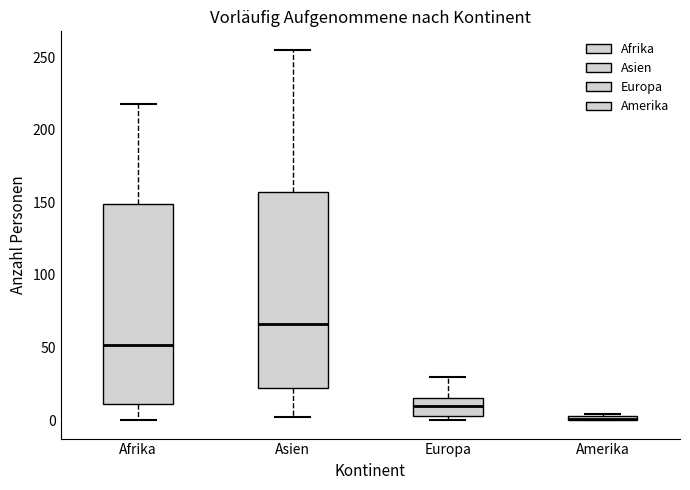

Where does the upper whisker of the box for Afrika end on the y-axis? The values are not printed on the chart, so give them approximately, as read against the axis.

220